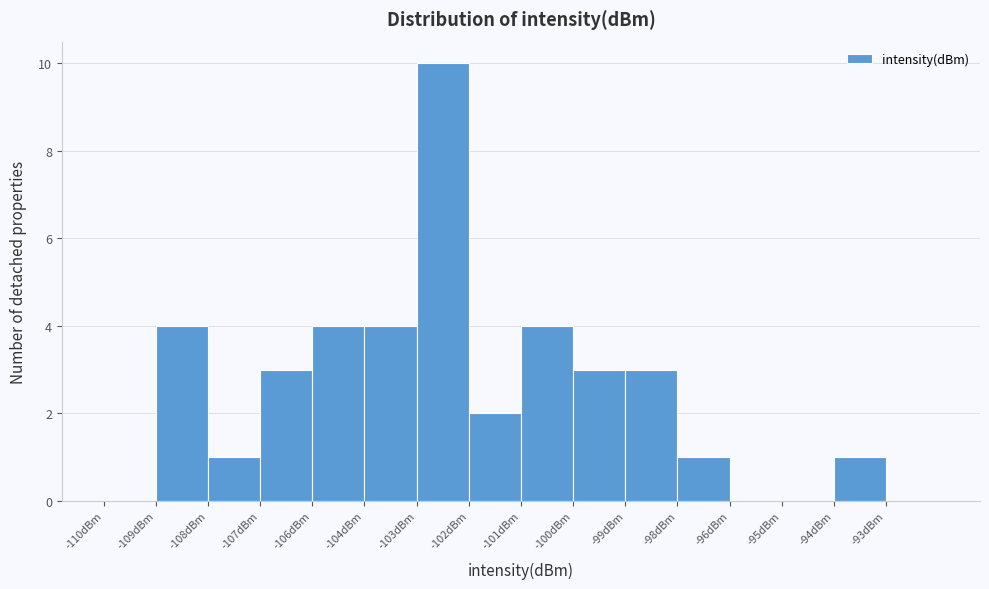

Reading right to left, transcribe all the data shown in this chart.

-93dBm=0	-94dBm=1	-95dBm=0	-96dBm=0	-98dBm=1	-99dBm=3	-100dBm=3	-101dBm=4	-102dBm=2	-103dBm=10	-104dBm=4	-106dBm=4	-107dBm=3	-108dBm=1	-109dBm=4	-110dBm=0